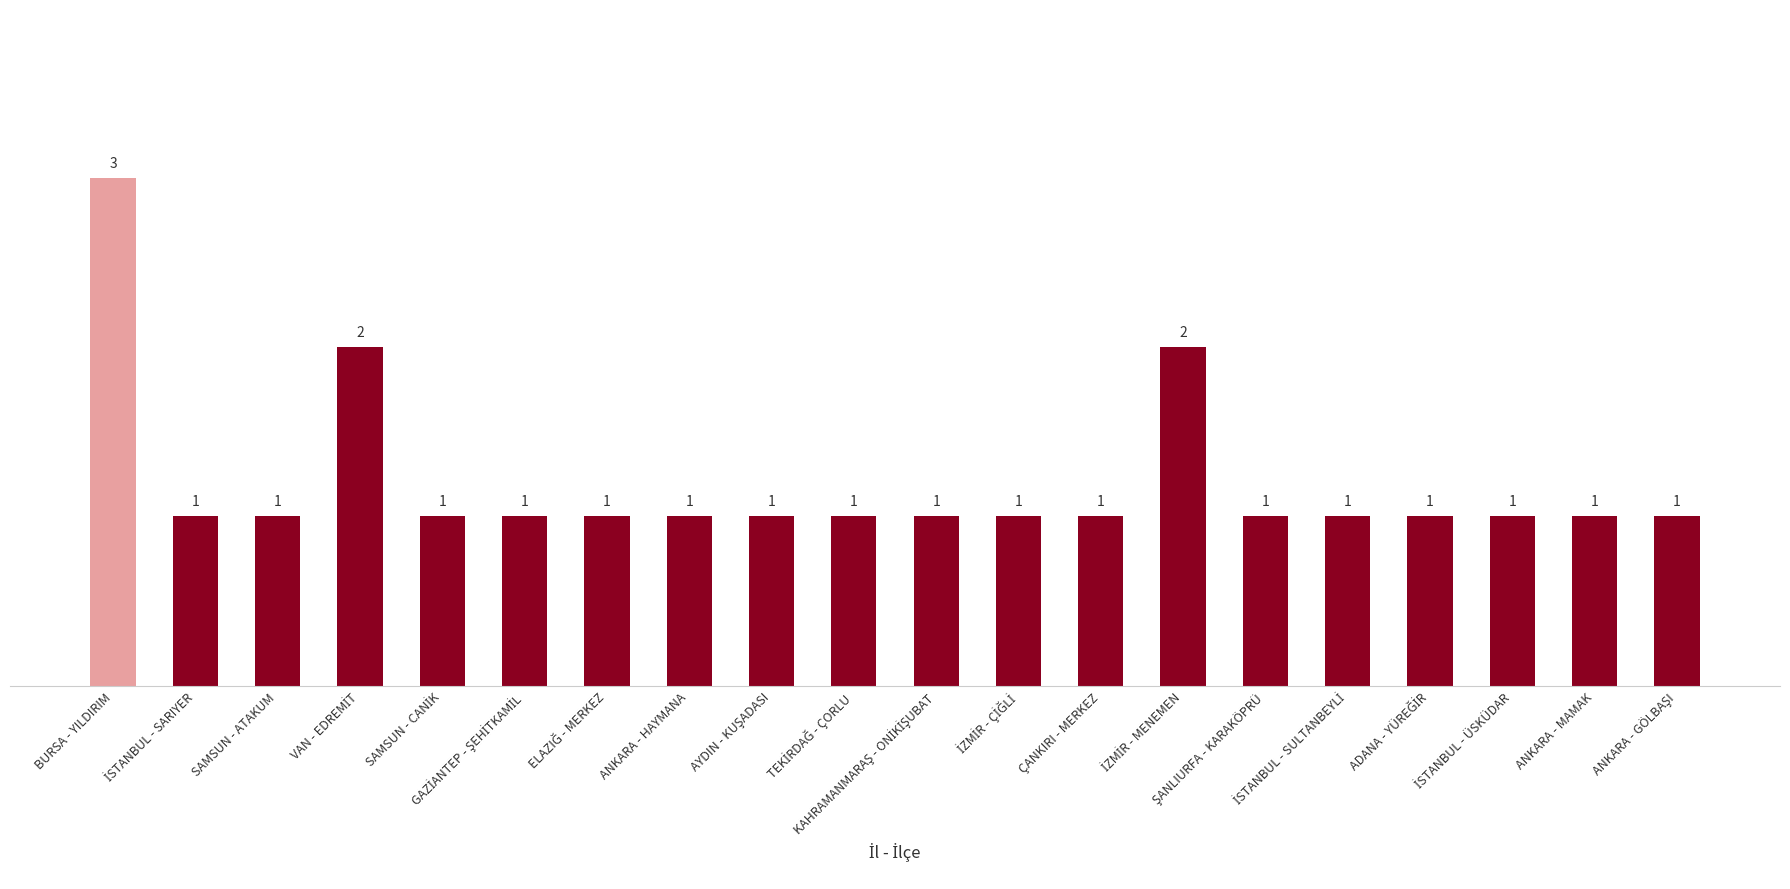

What is the value of the 12th bar from the left?

1